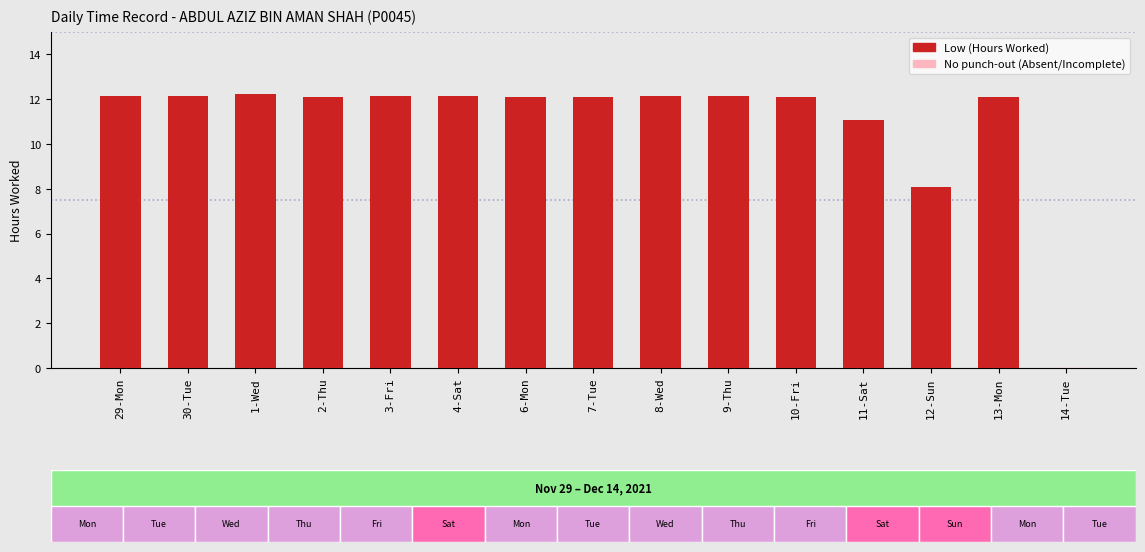

Are the bars horizontal?

No